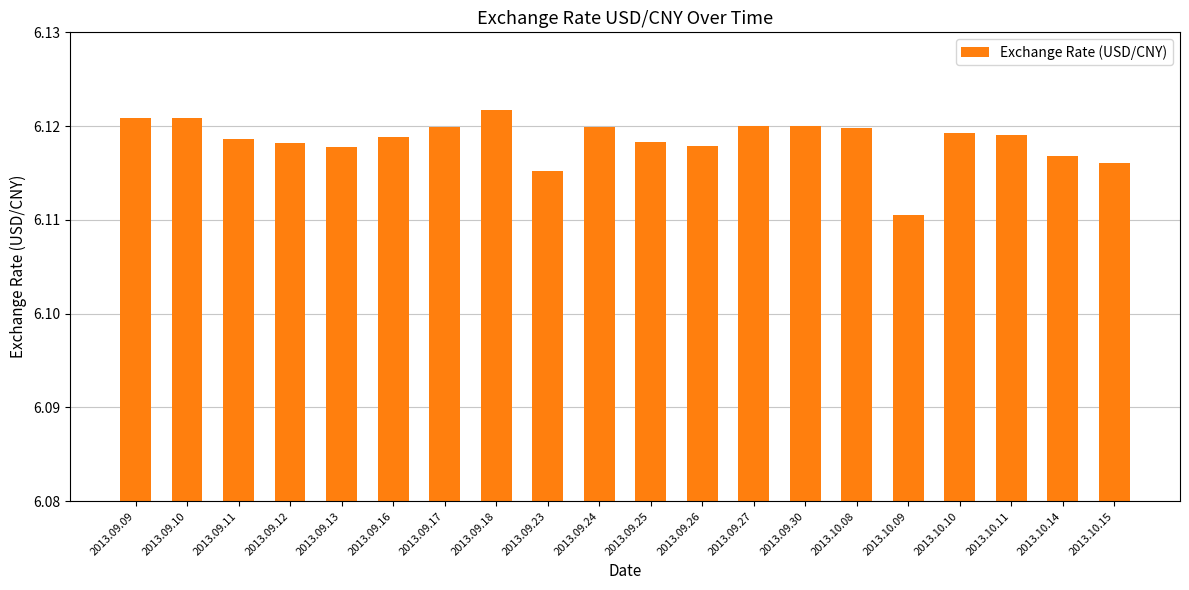

The value at 2013.10.14 is 8.5. True or false?

False